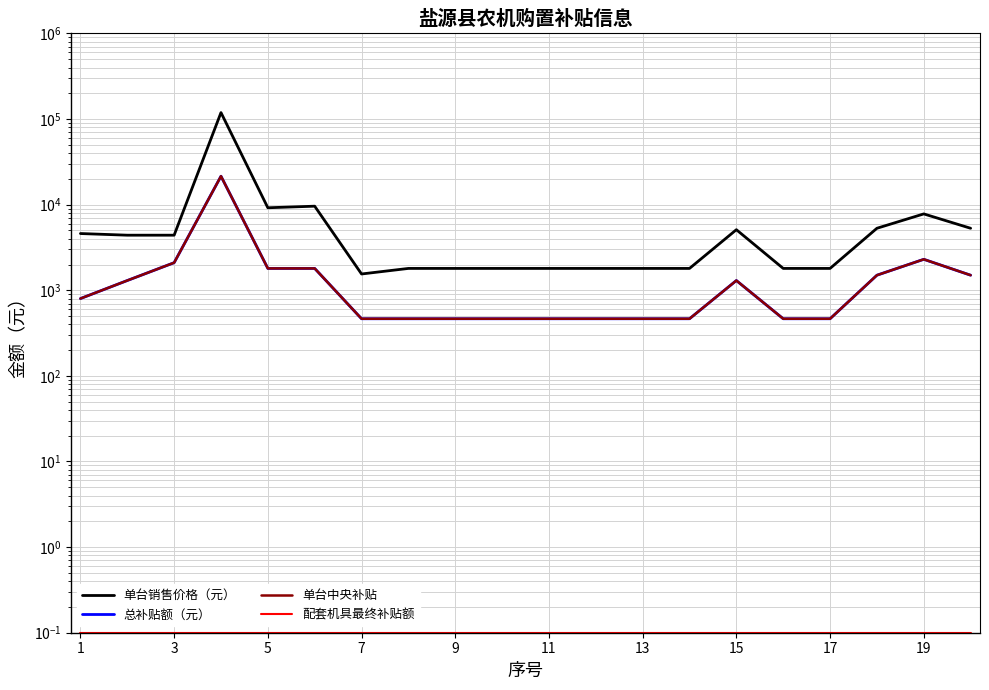

What is the difference between the second highest and second lowest values in the 总补贴额（元） series?

1835.0